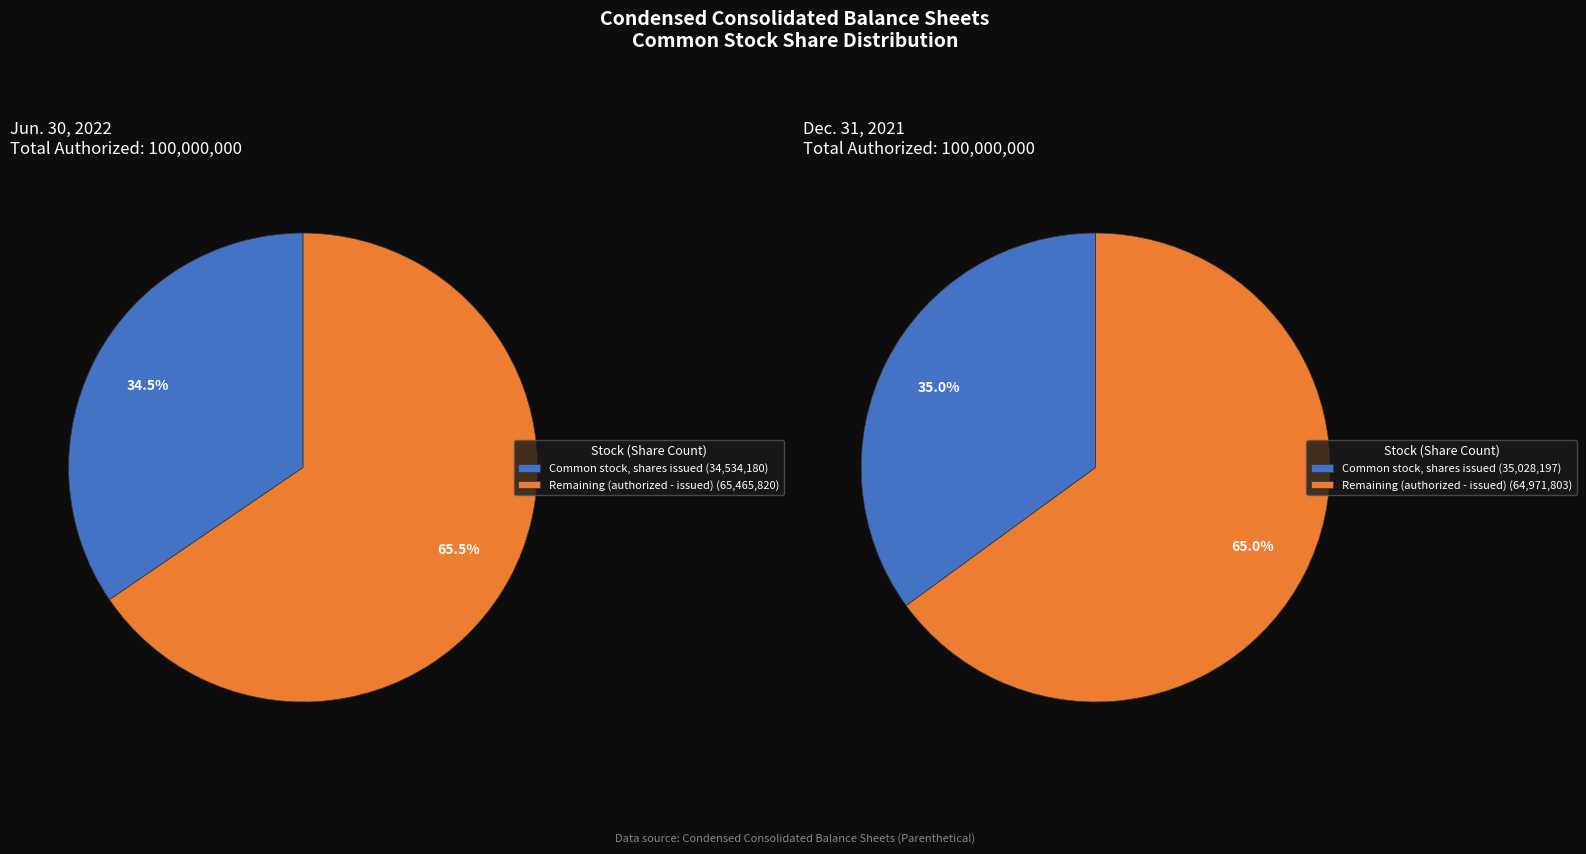

Between Jun. 30, 2022 and Dec. 31, 2021, which series saw the biggest shift?

Common stock, shares issued